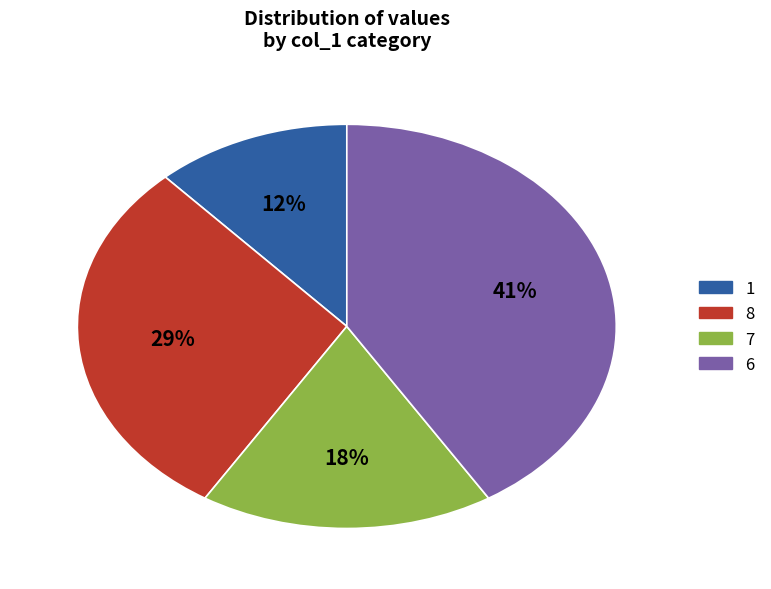

How many slices are in this pie chart?

4